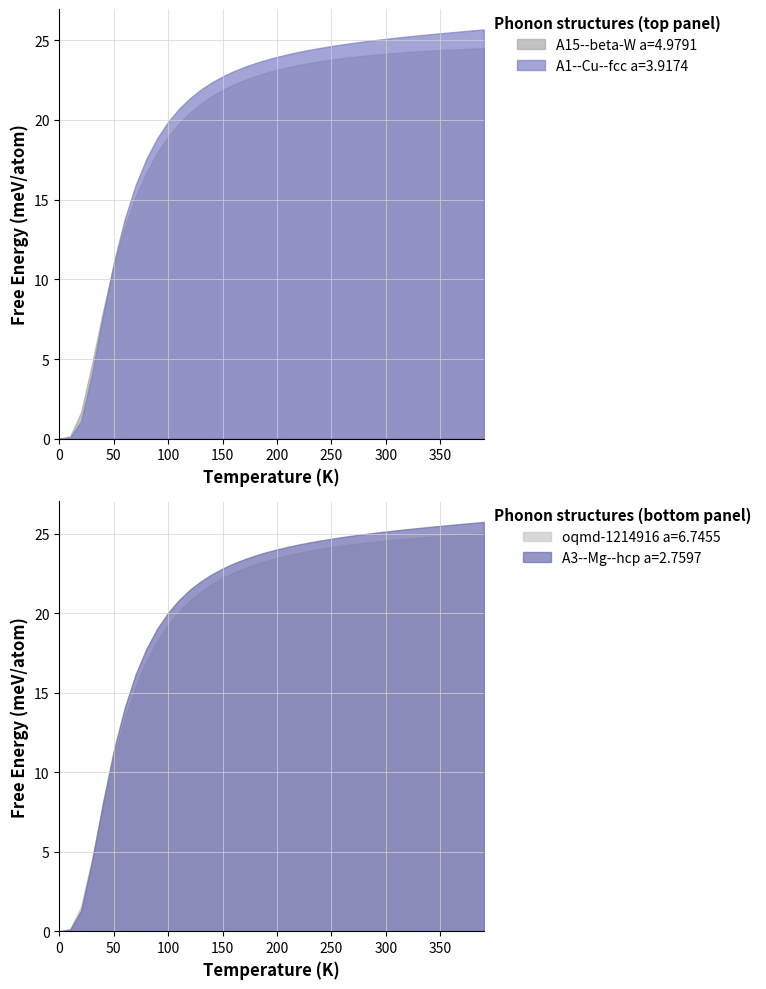

What is the sum of the A3--Mg--hcp a=2.7597 values at 0 and 220?

24.3